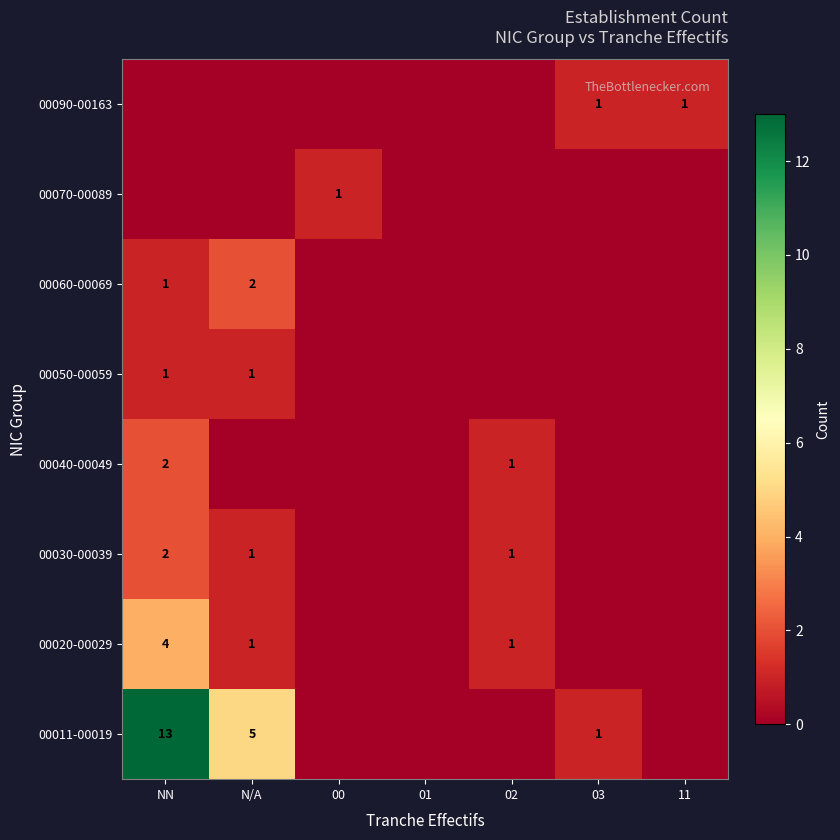

Is it true that 00030-00039 equals 2 at NN?

True